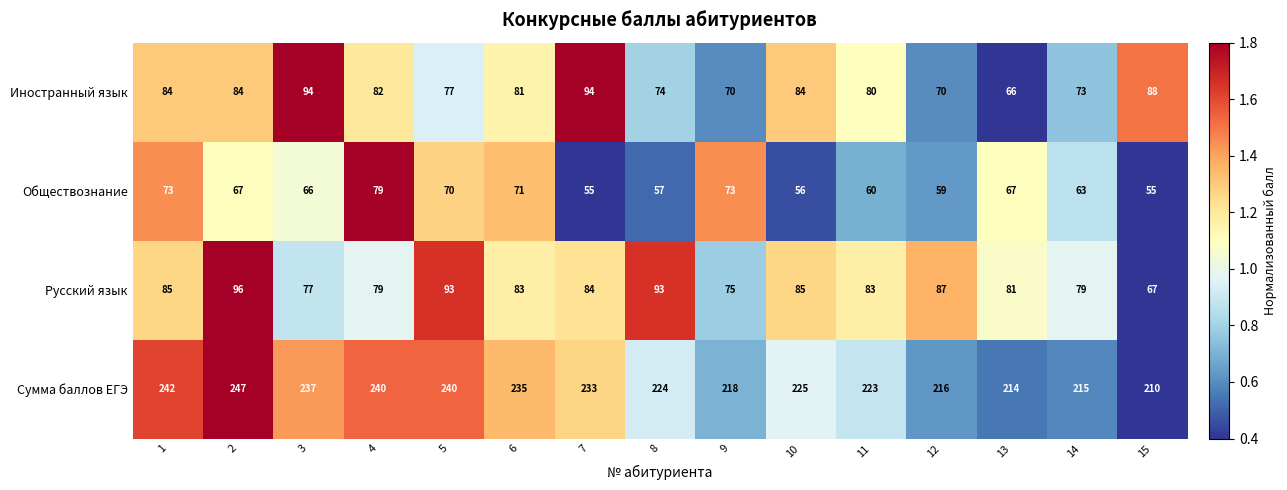

Which category has the highest value in the Обществознание series?

4